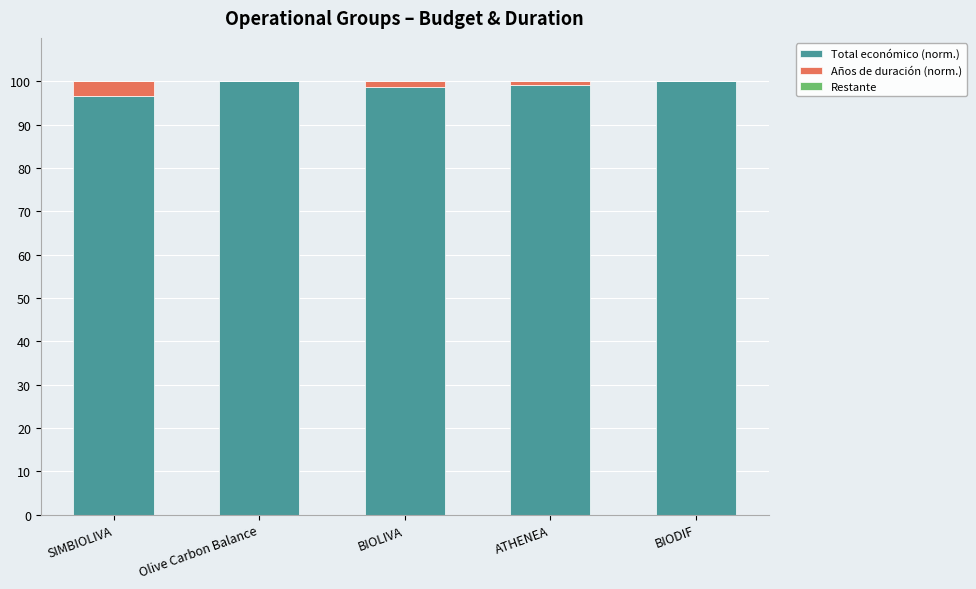

What is the total value across all series at Olive Carbon Balance?

100.0